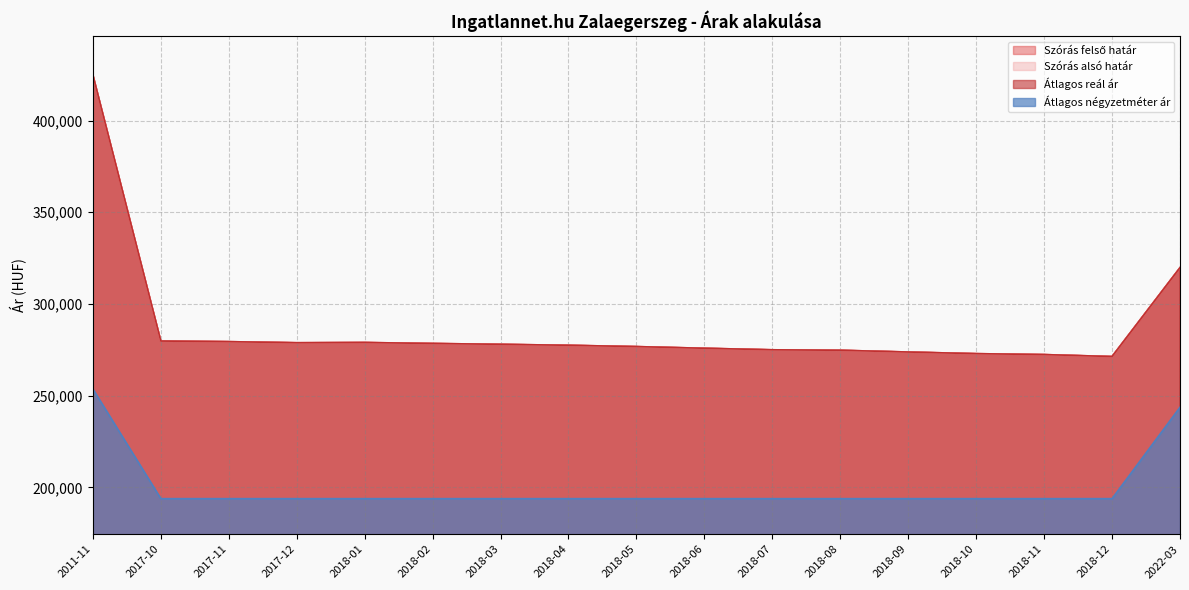

At which label does Szórás alsó határ reach its minimum?

2018-12